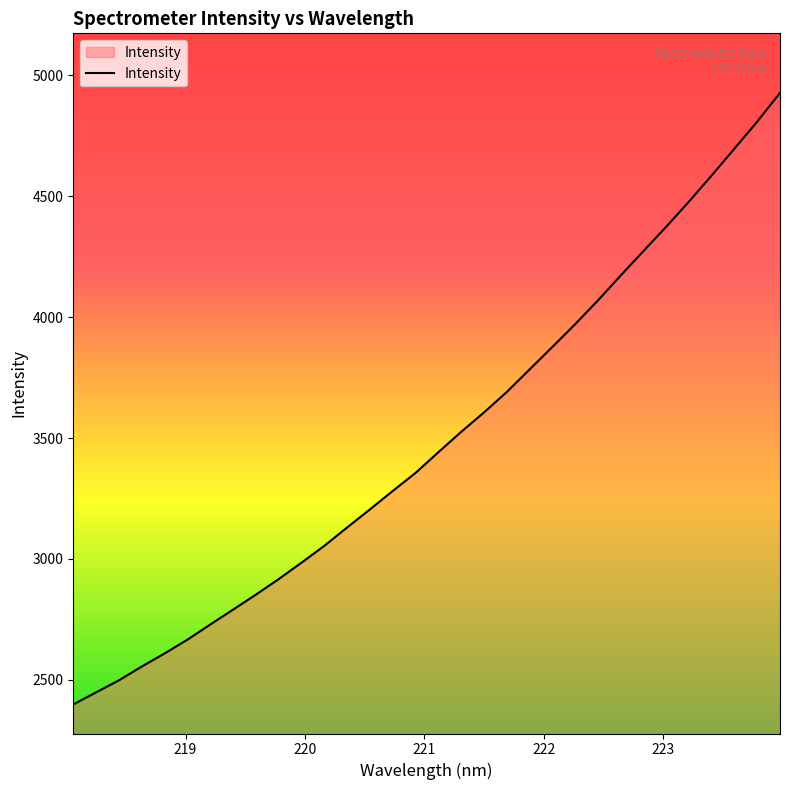

What is the greatest value displayed?

4926.9